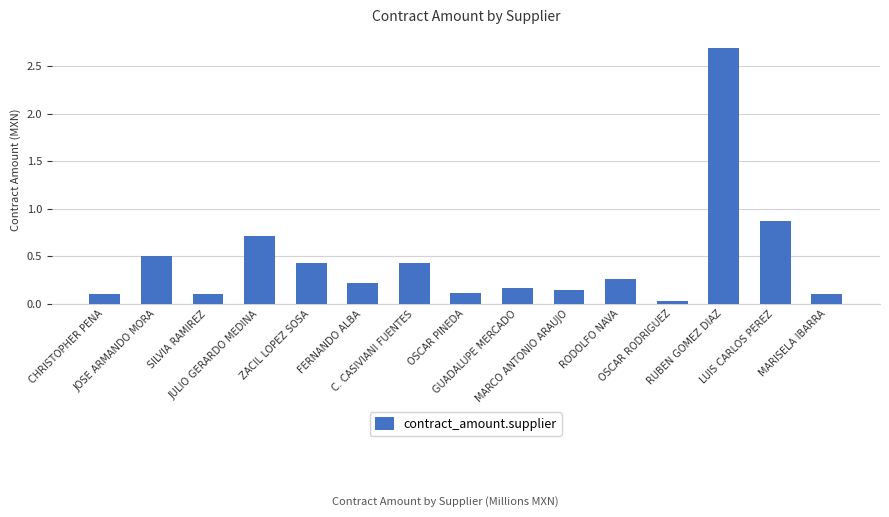

What is the label of the 7th bar from the right?

GUADALUPE MERCADO